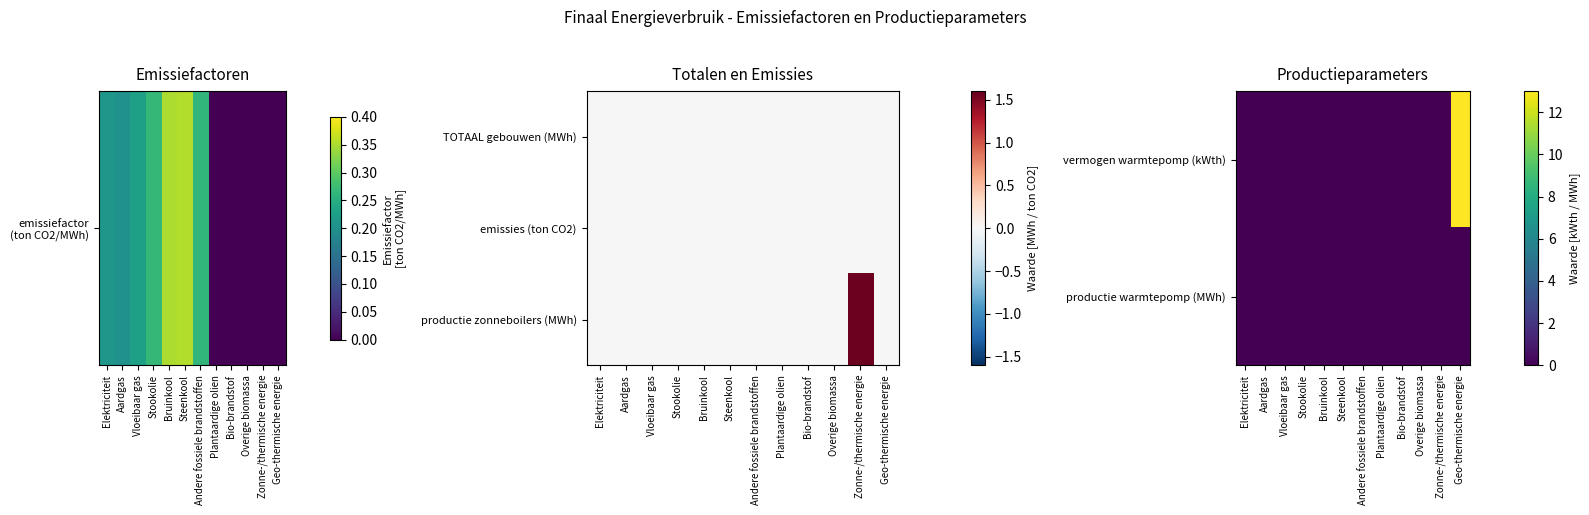

Is it true that productie warmtepomp (MWh) equals 0.0 at Geo-thermische energie?

True